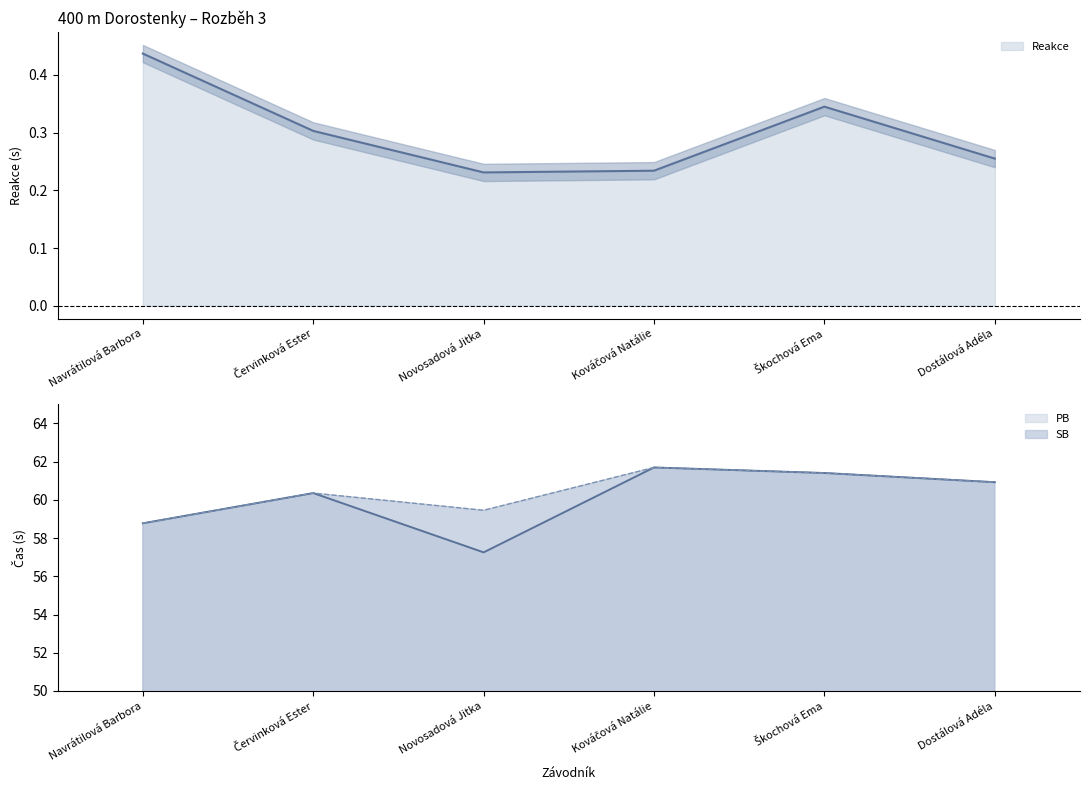

How many lines are shown in the chart?

3